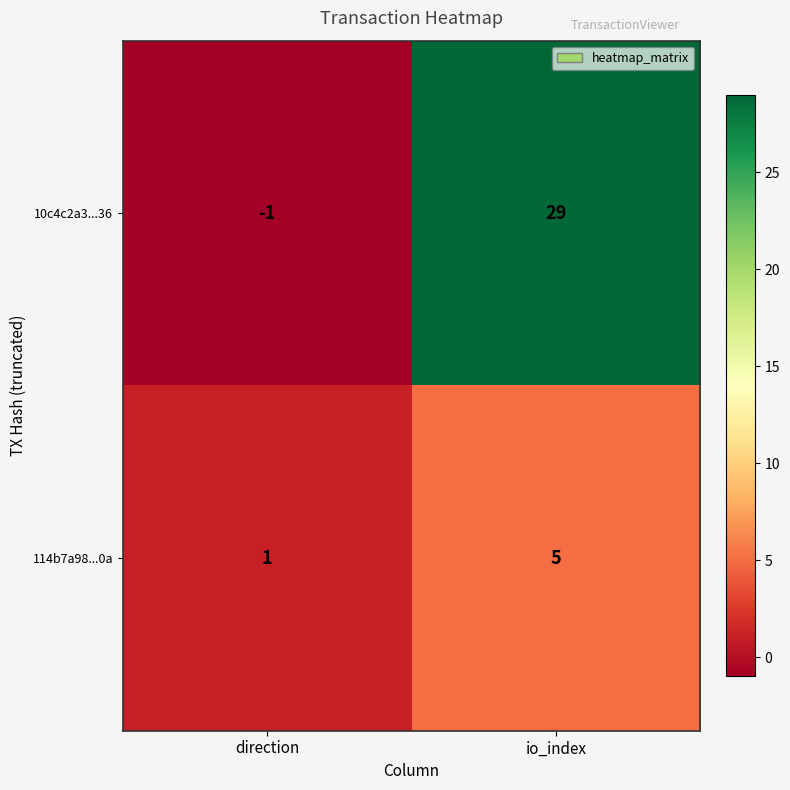

List the series in order of their overall mean, highest first.

10c4c2a3...36, 114b7a98...0a